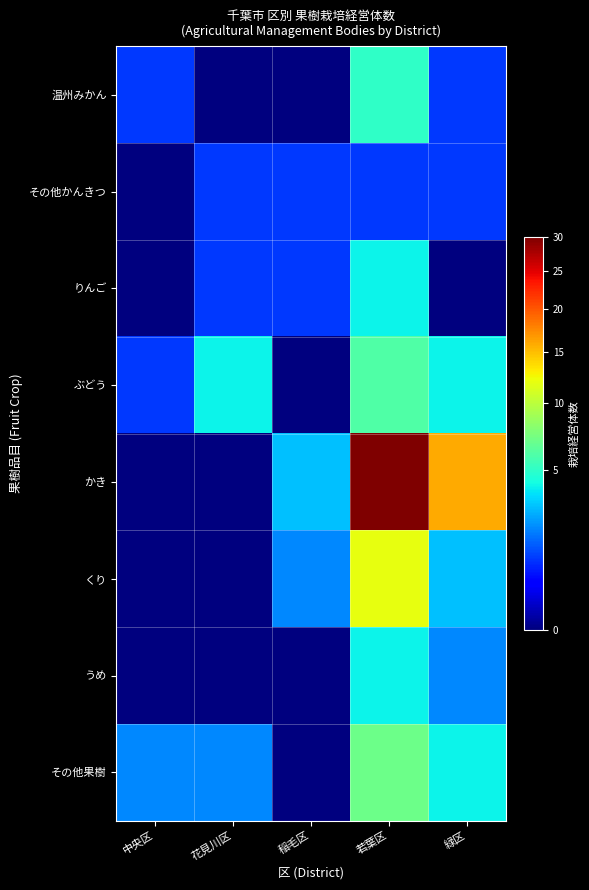

Reading left to right, list all the values displayed in this chart.

温州みかん: 中央区=1	花見川区=0	稲毛区=0	若葉区=5	緑区=1
その他かんきつ: 中央区=0	花見川区=1	稲毛区=1	若葉区=1	緑区=1
りんご: 中央区=0	花見川区=1	稲毛区=1	若葉区=4	緑区=0
ぶどう: 中央区=1	花見川区=4	稲毛区=0	若葉区=6	緑区=4
かき: 中央区=0	花見川区=0	稲毛区=3	若葉区=30	緑区=16
くり: 中央区=0	花見川区=0	稲毛区=2	若葉区=12	緑区=3
うめ: 中央区=0	花見川区=0	稲毛区=0	若葉区=4	緑区=2
その他果樹: 中央区=2	花見川区=2	稲毛区=0	若葉区=7	緑区=4